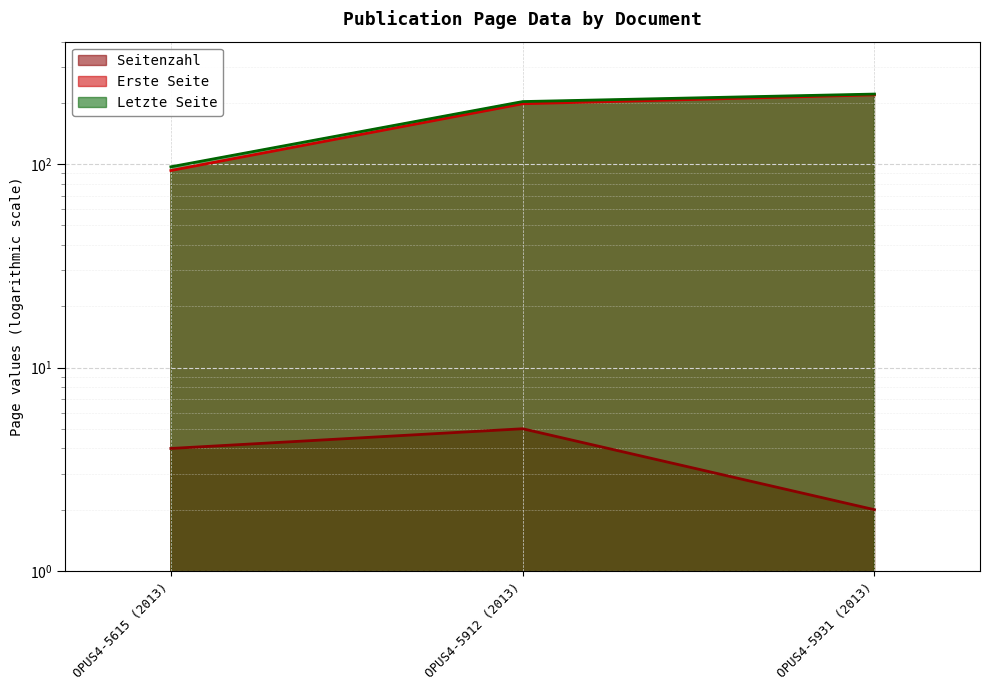

Which series has the widest spread of values?

Erste Seite